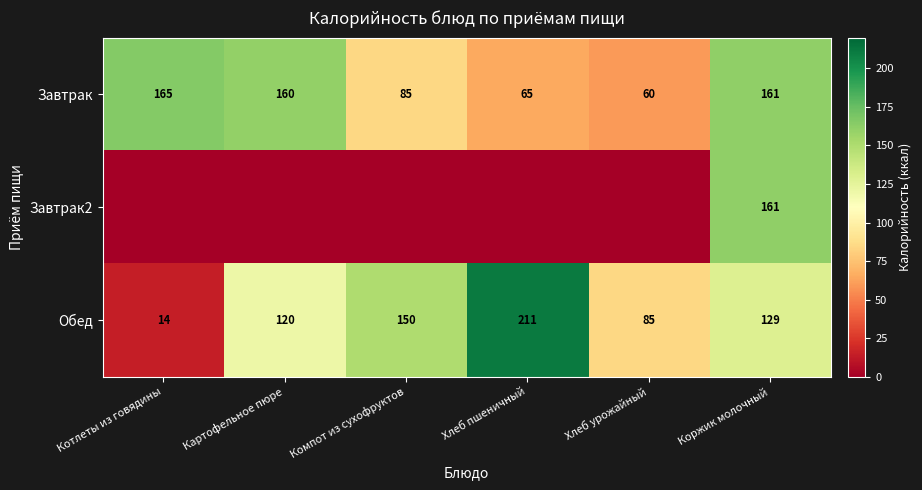

At which label is Обед closest to 112?

Картофельное пюре